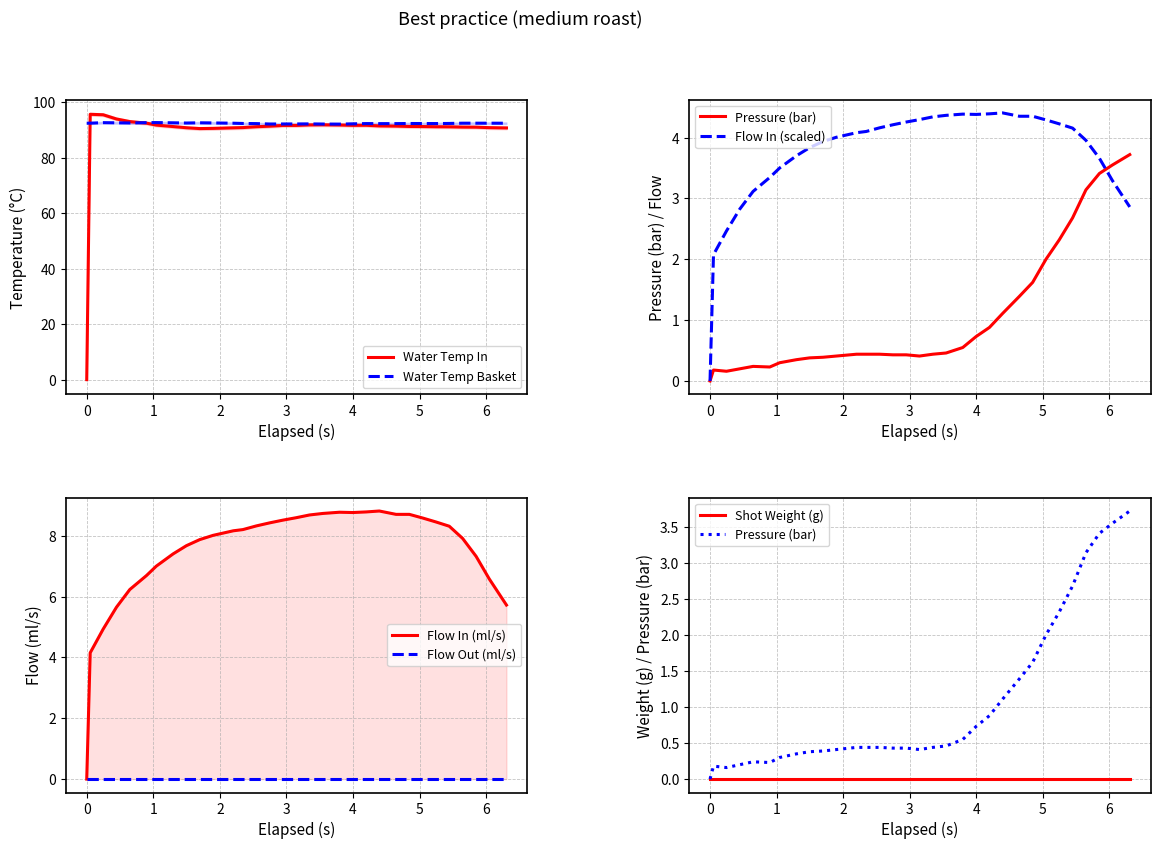

What is the value of the water_temperature_basket point at the 14th from the left?

92.3